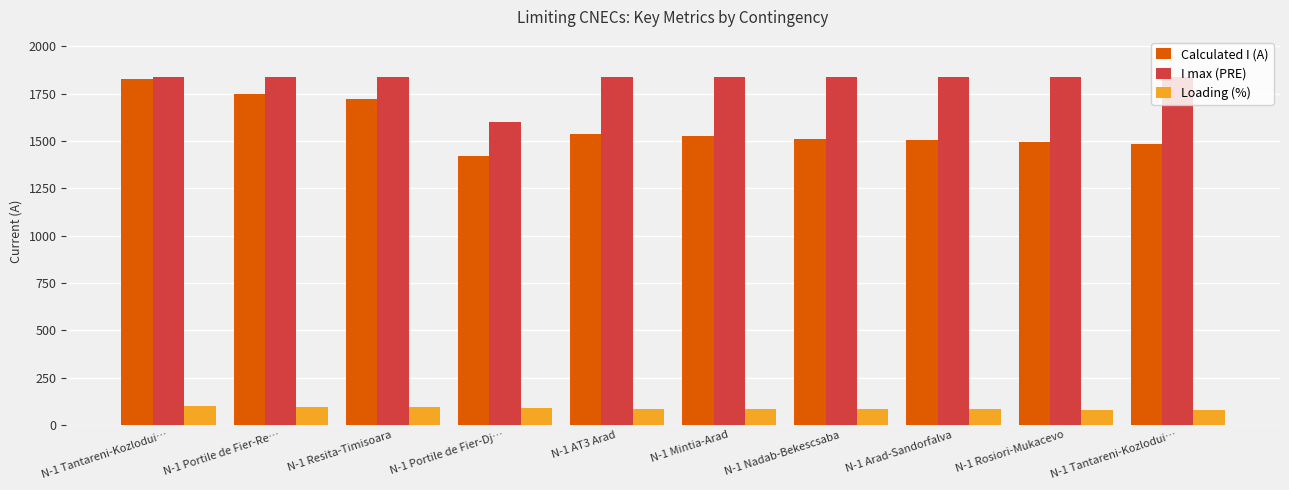

How many data points does each series have?

10